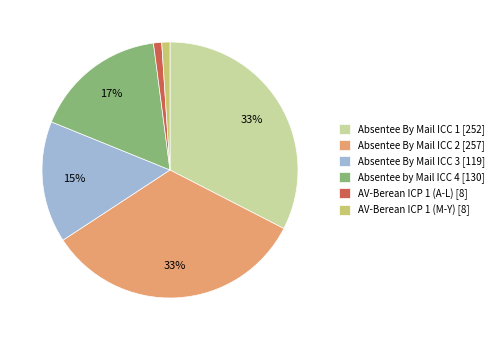

To the nearest percent, what portion does AV-Berean ICP 1 (M-Y) represent?

1%